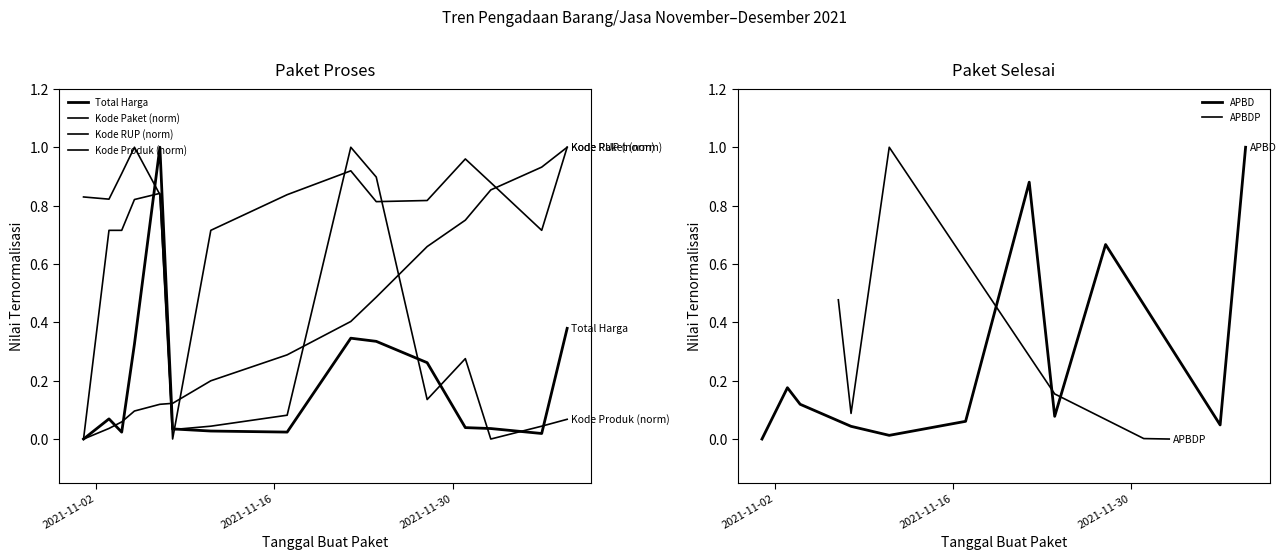

True or false: Kode Produk has a value of 0.1 at 2021-11-08.

False